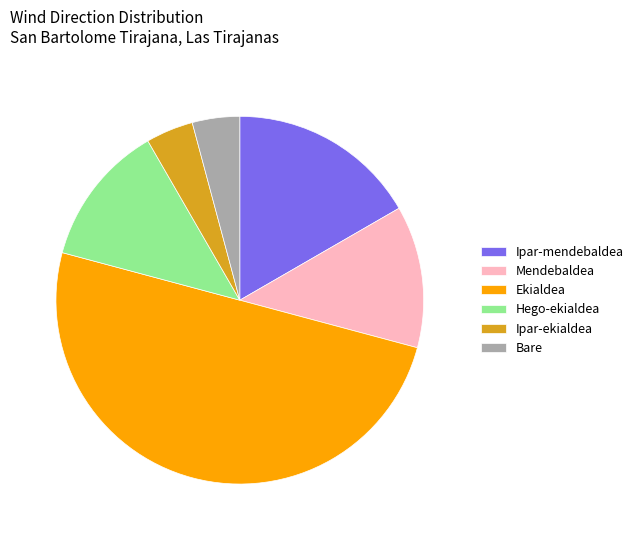

Is Ipar-ekialdea the majority of the pie?

No